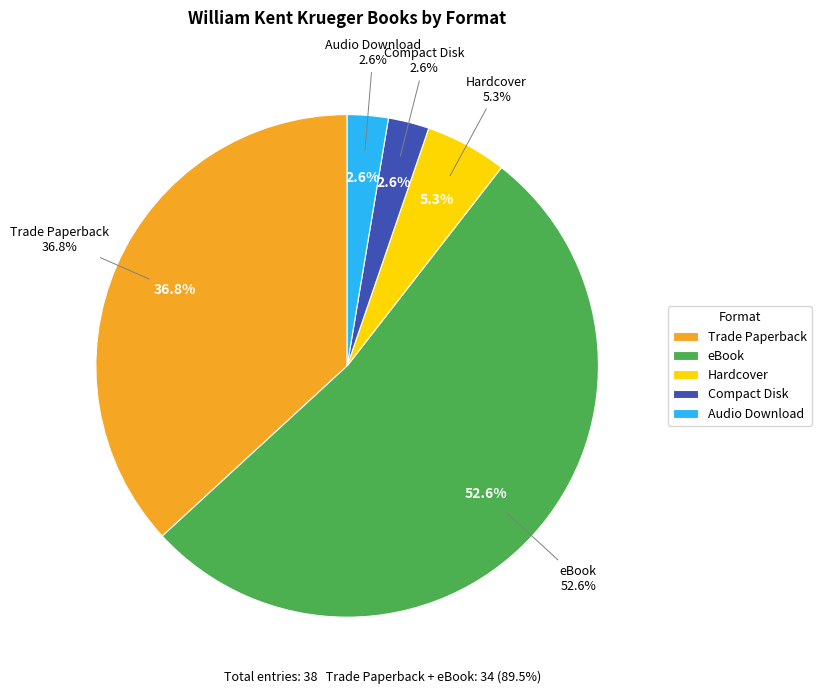

To the nearest percent, what is the difference between the Hardcover and Trade Paperback slice percentages?

32%